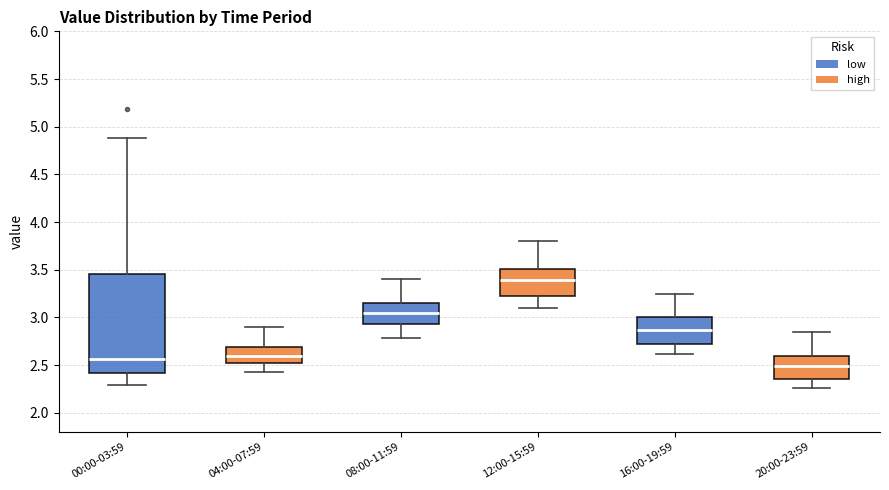

Comparing the boxes themselves (not the whiskers), which one is the tallest?

00:00-03:59